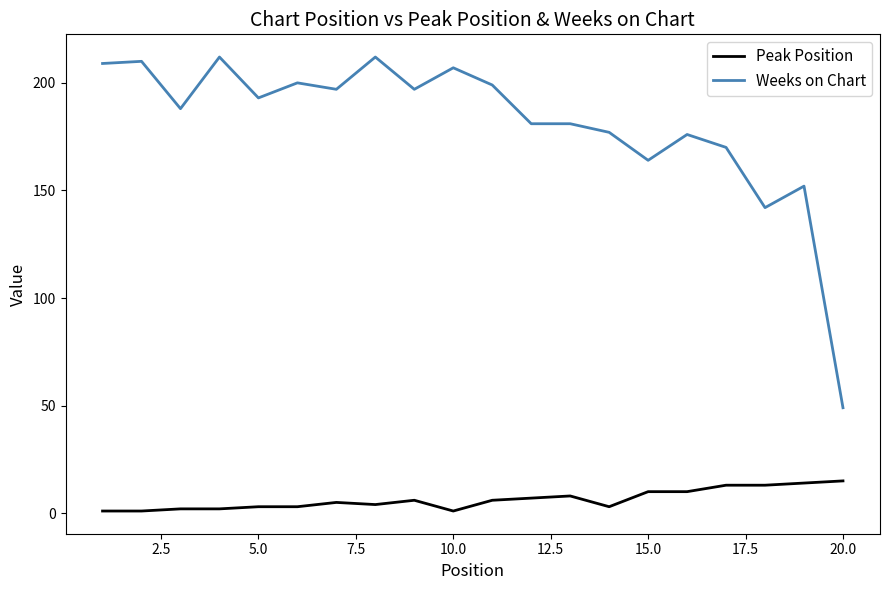

What is the maximum value for Weeks on Chart?

212